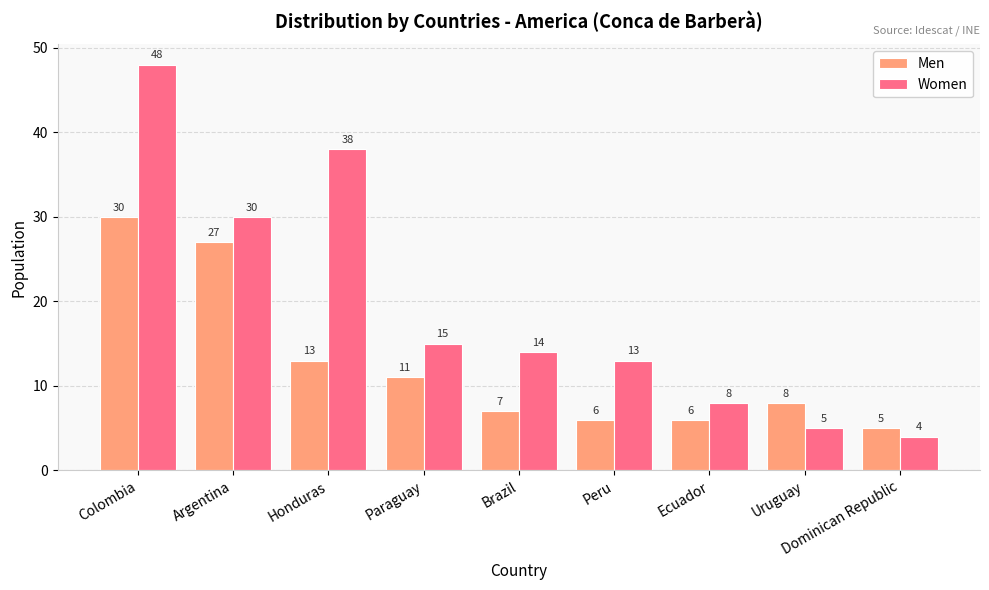

What are all the series names shown in the legend?

Men, Women